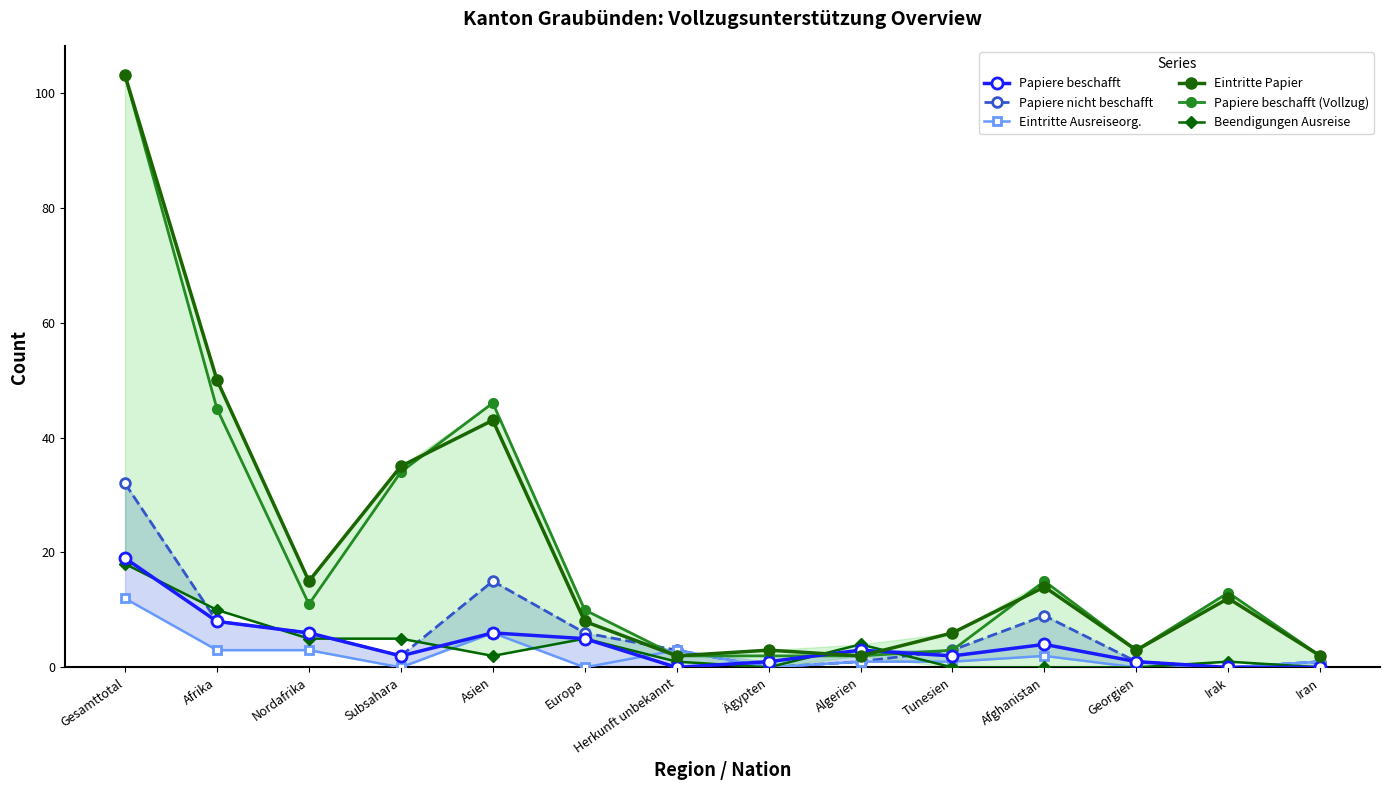

What is the value of the Papiere beschafft point at the 11th from the left?

4